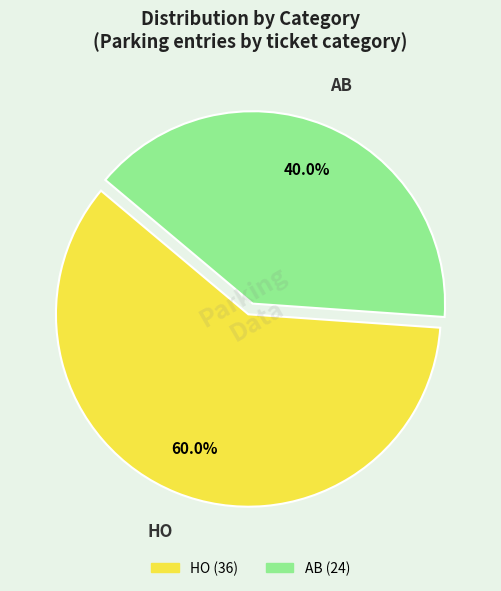

What is the ratio of the value at HO to the value at AB?

1.5